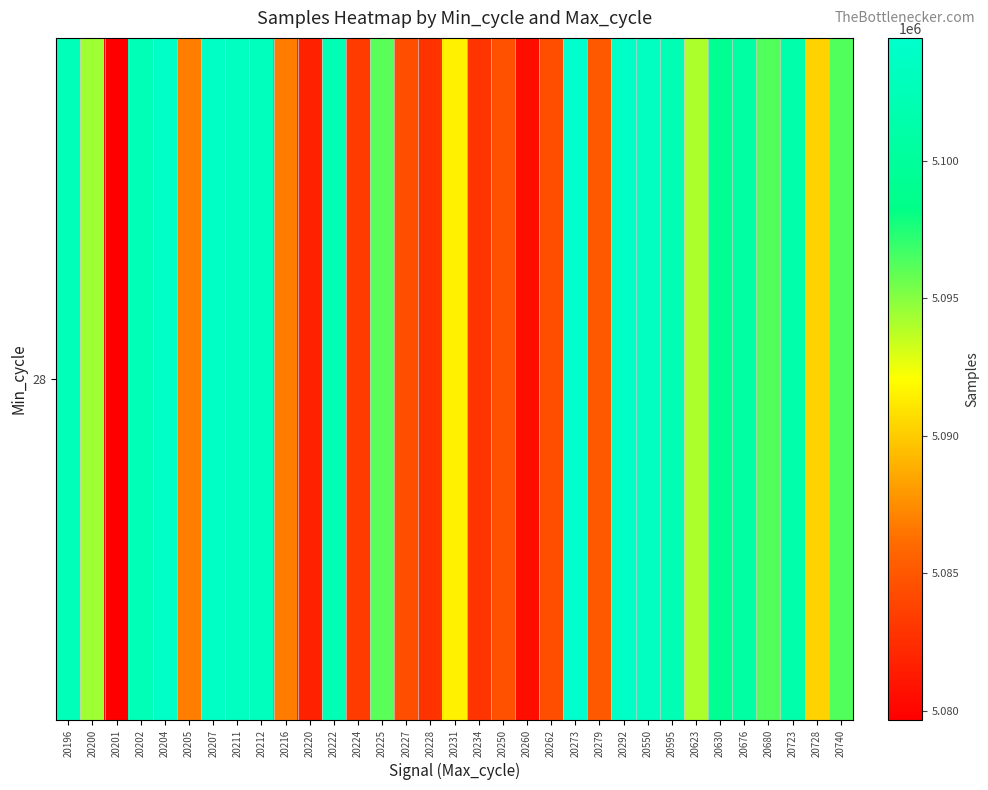

Reading right to left, extract all data points from this chart.

5096280	5090259	5101394	5096280	5100715	5099307	5094074	5102419	5103458	5103960	5085148	5104464	5084453	5080610	5084670	5082860	5091486	5082799	5084453	5096090	5083264	5102252	5081784	5086758	5102942	5103307	5103822	5086876	5103960	5102591	5079655	5094391	5102772